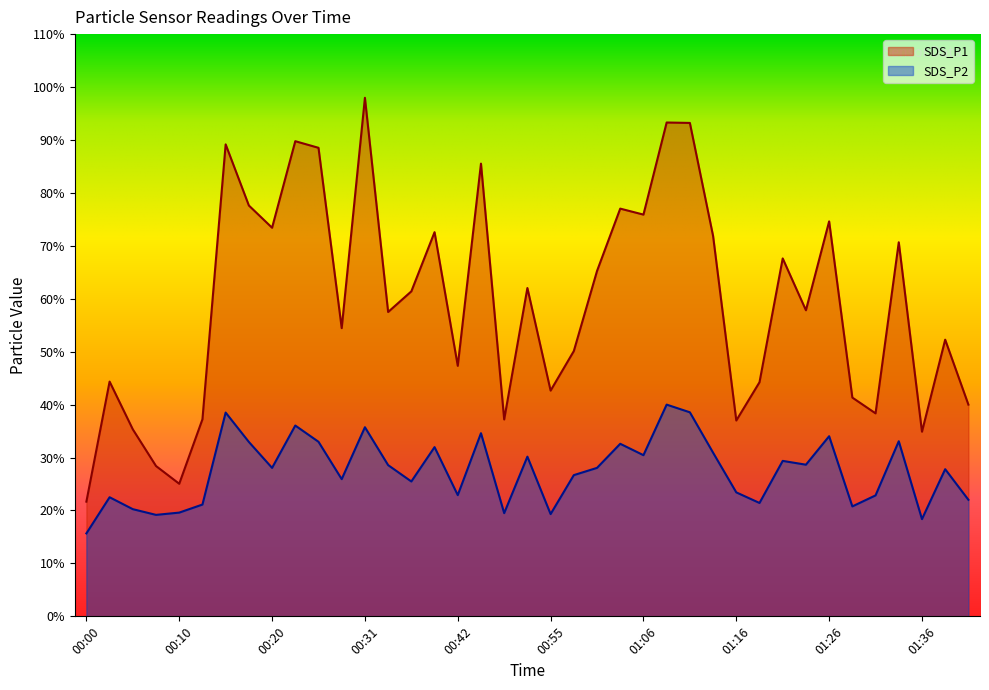

The SDS_P1 series shows 22.2 at 01:41. True or false?

False